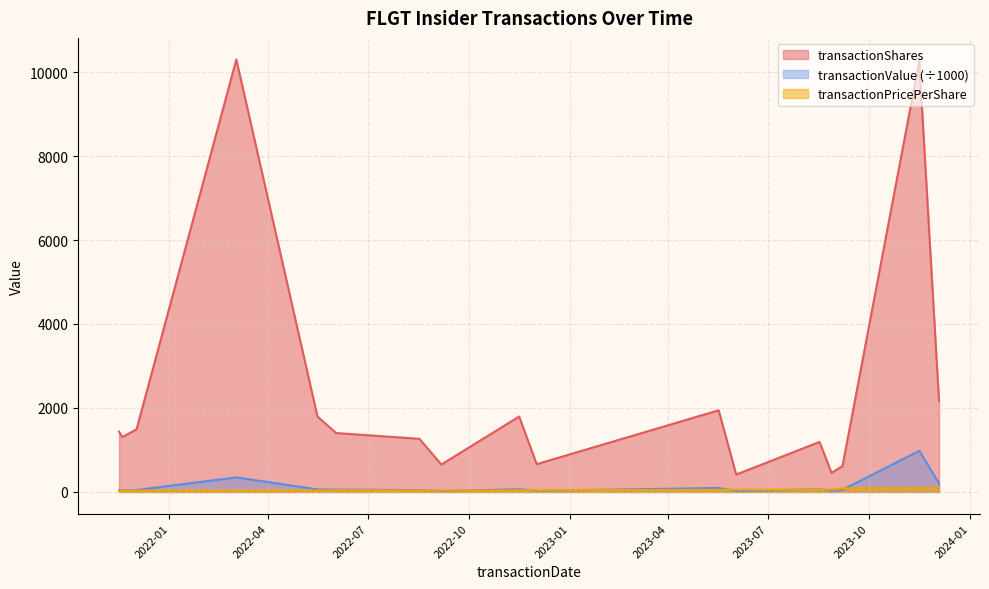

How many intersections are there between transactionValue and transactionPricePerShare?

8